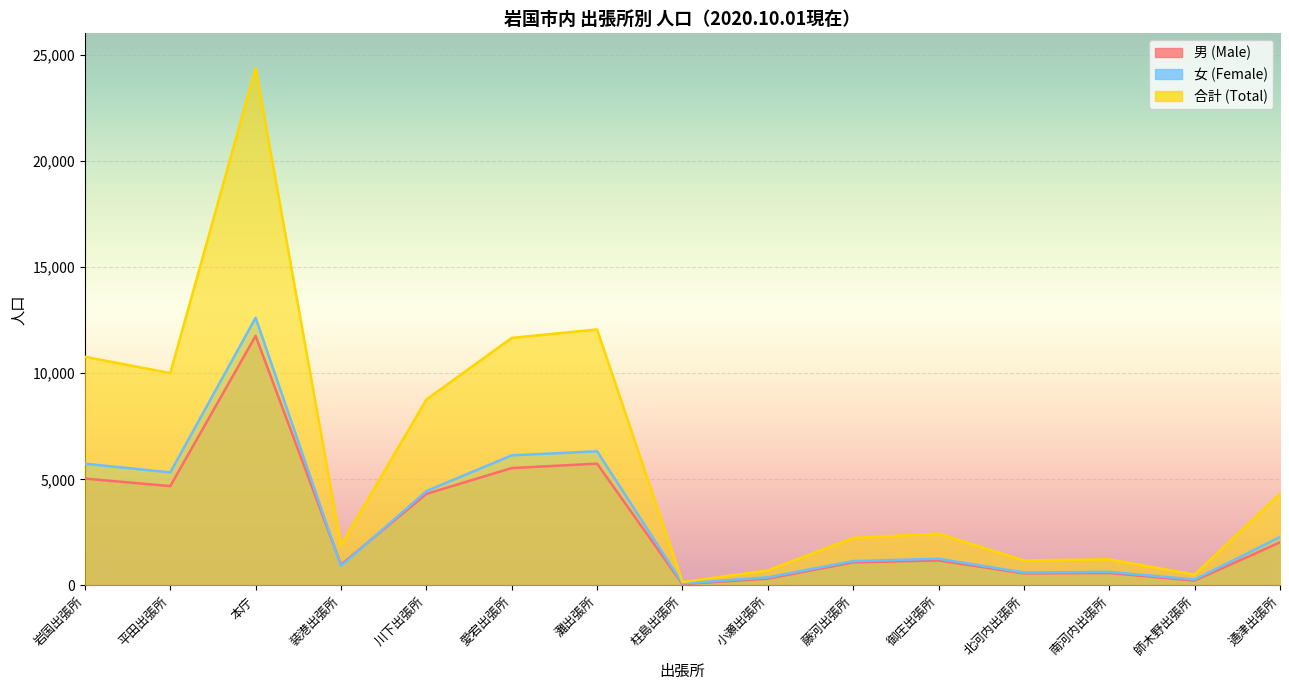

What is the minimum value shown in the chart?

65